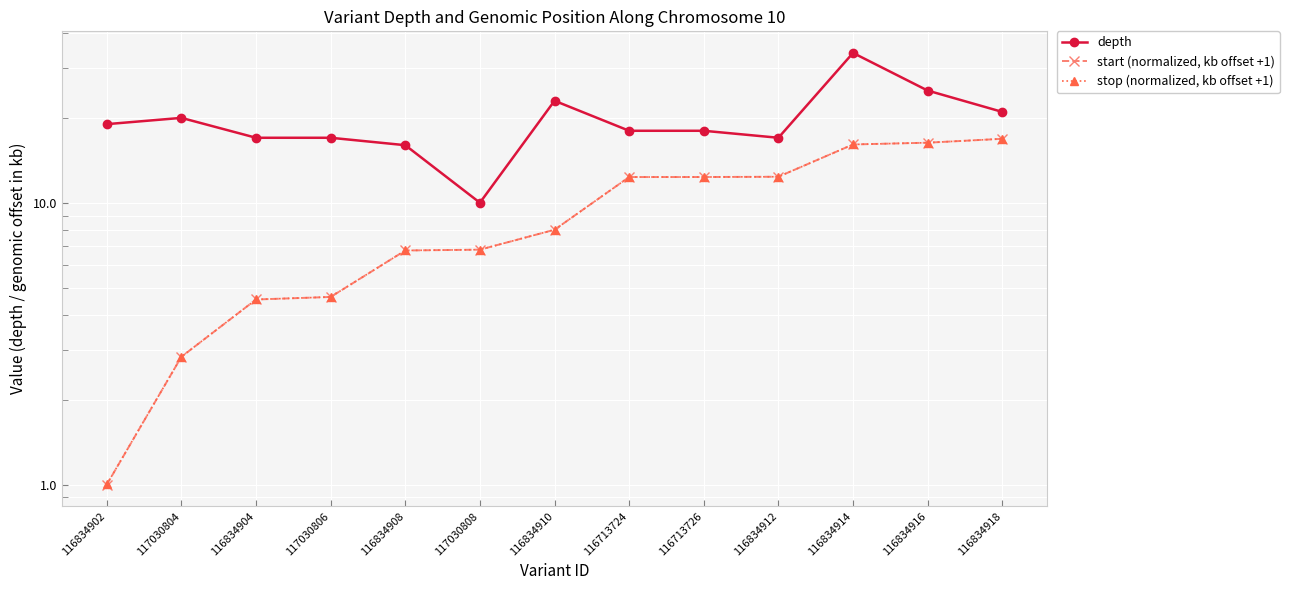

Where does the depth series first go above 18?

116834902